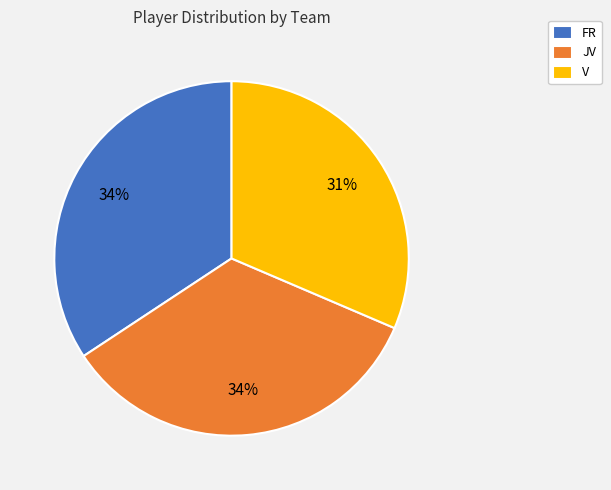

Which category has the smallest portion of the pie?

V